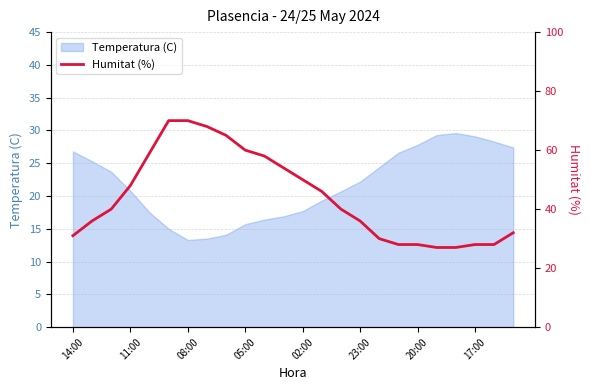

How many categories are shown in the chart?

24